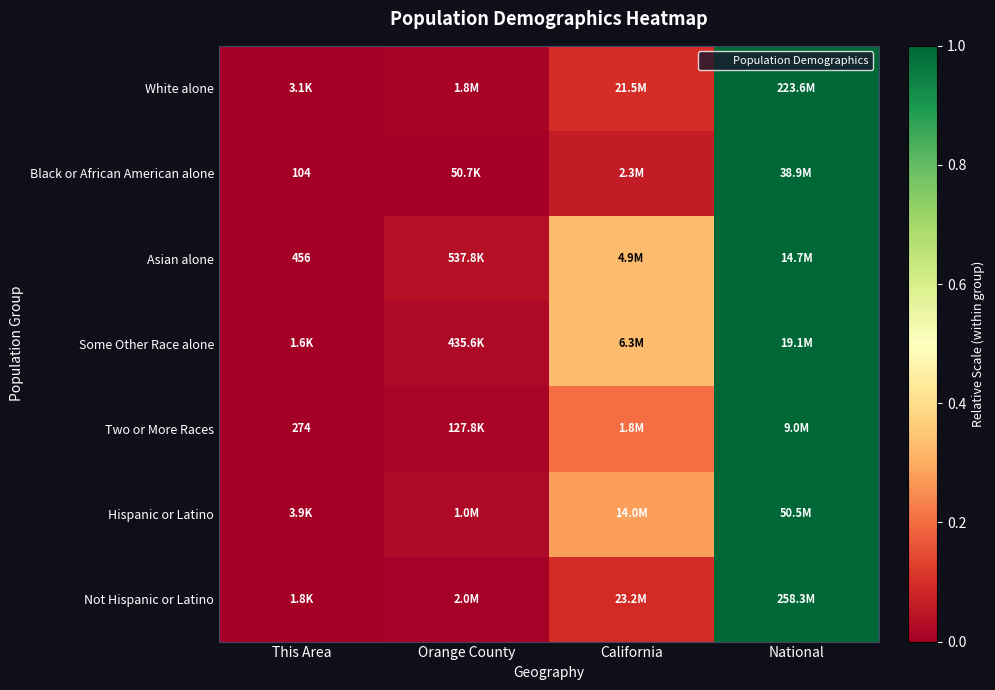

True or false: White alone has a value of -0.6 at This Area.

False